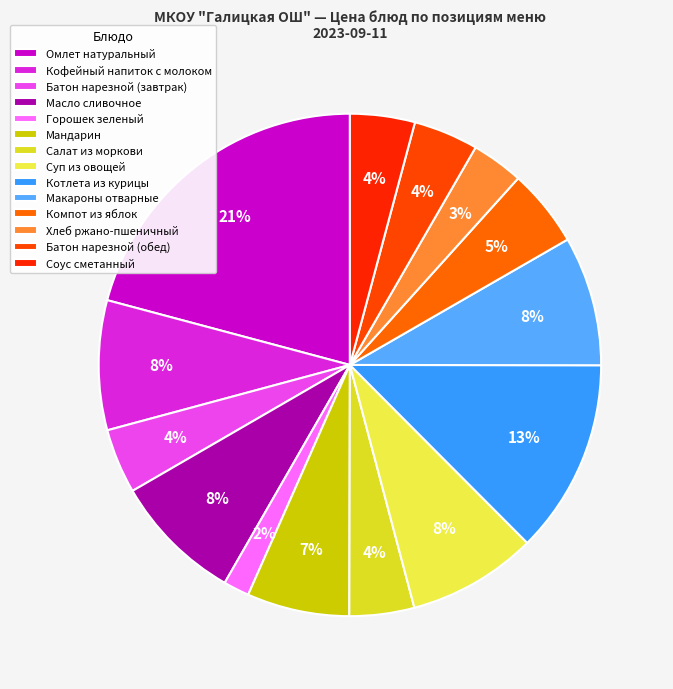

Which slice is the smallest?

Горошек зеленый